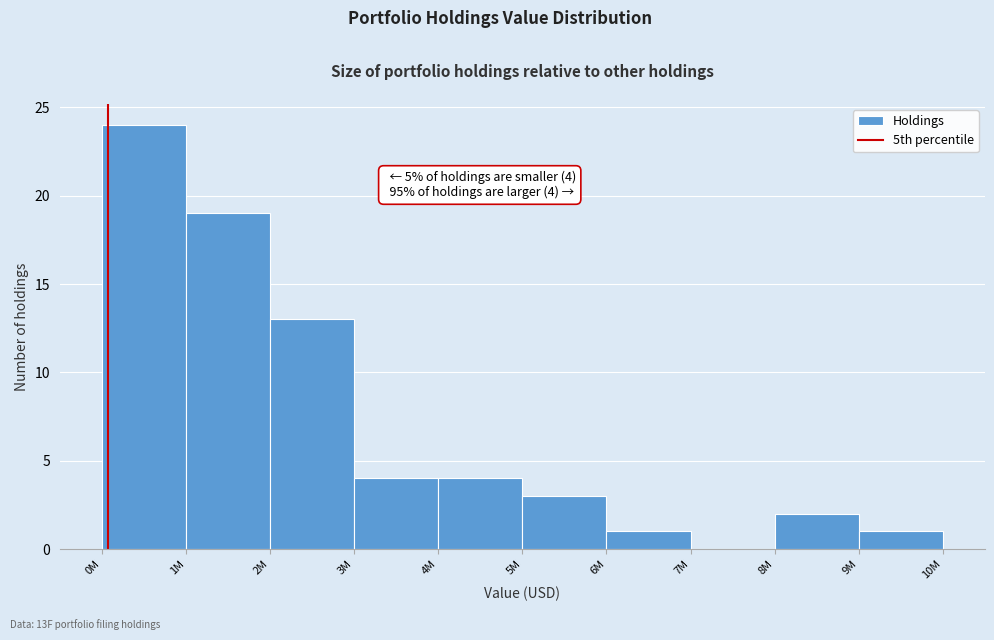

Reading right to left, extract all data points from this chart.

9M=1	8M=2	7M=0	6M=1	5M=3	4M=4	3M=4	2M=13	1M=19	0M=24